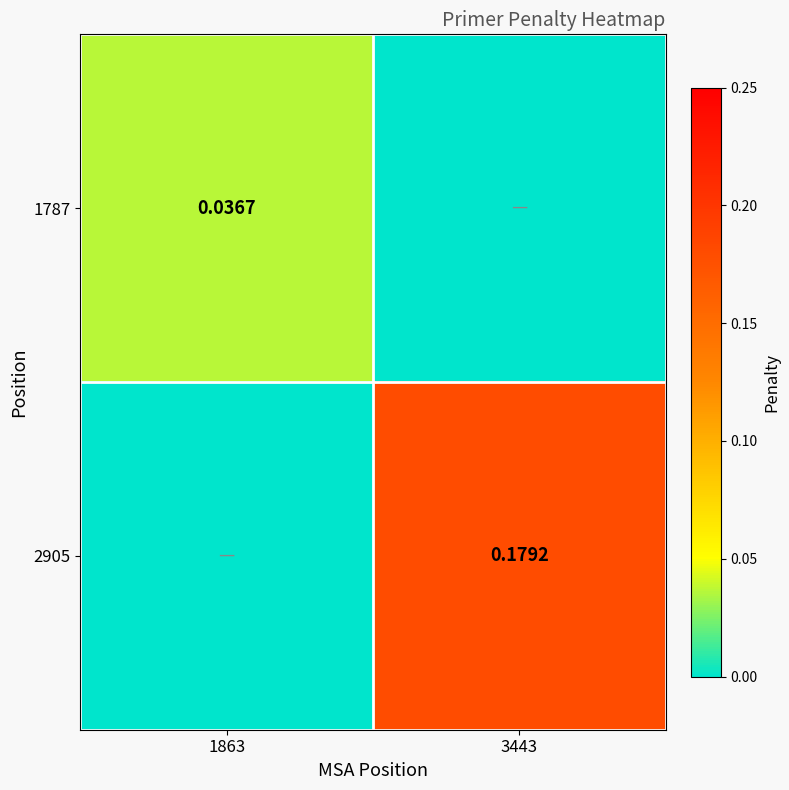

Is it true that 2905 equals 0.1 at 1863?

False